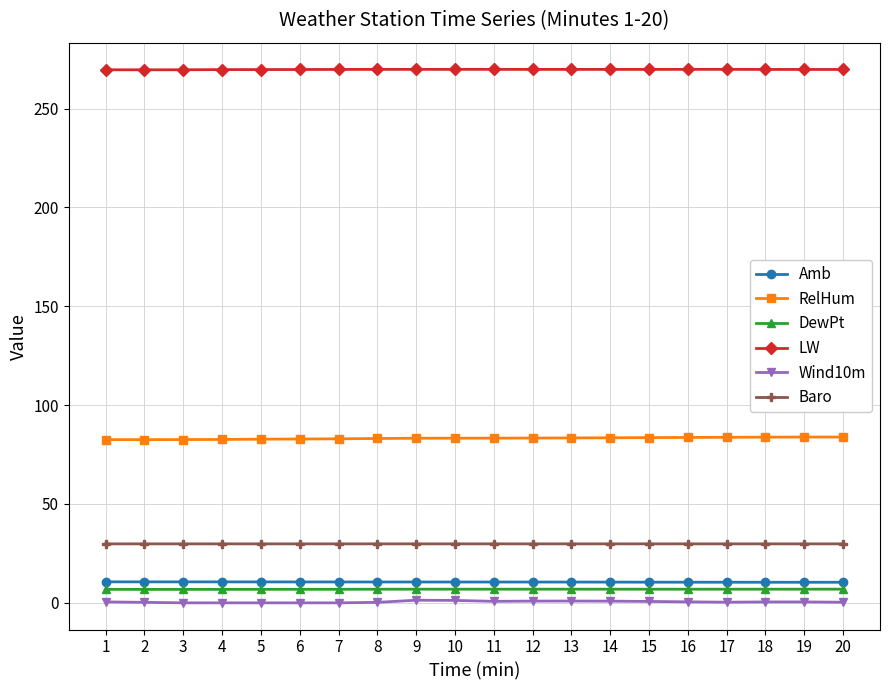

True or false: LW has a value of 269.8 at 20.

True